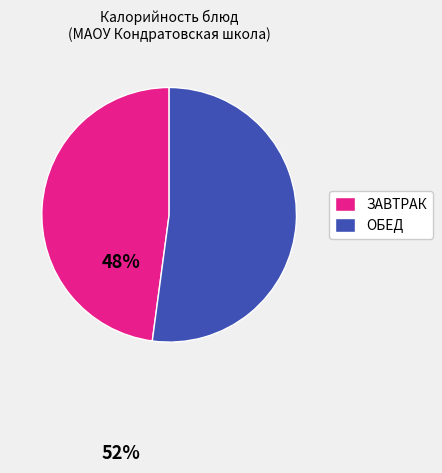

Is there any slice that represents more than half of the pie?

Yes